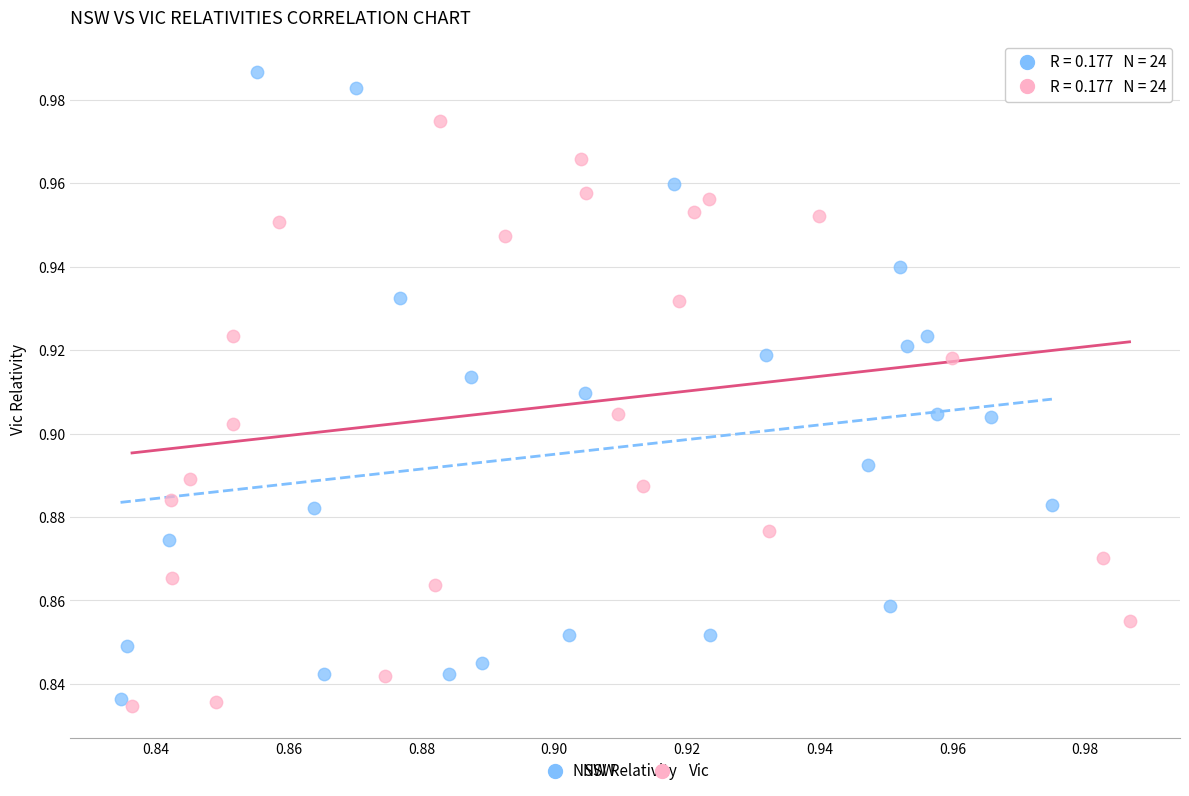

Which series contains the highest Y value?

NSW